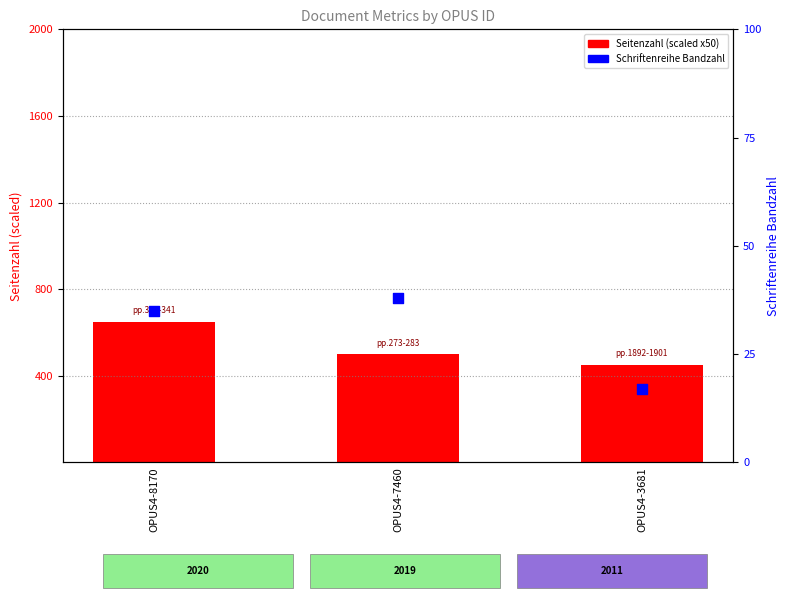

Which series reaches the maximum Y coordinate?

Seitenzahl (scaled)